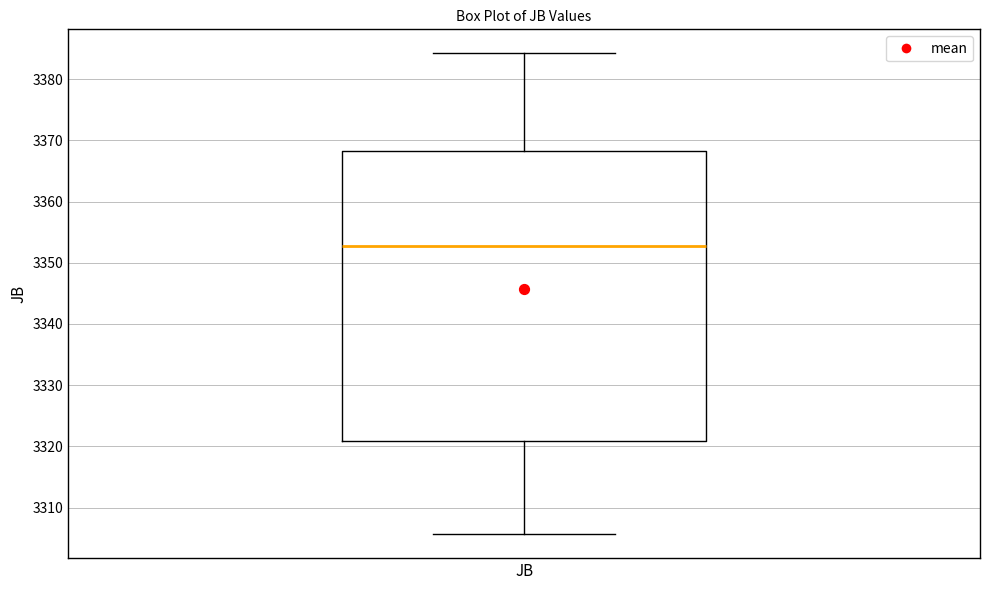

Where does the median line of the box for JB sit on the y-axis? The values are not printed on the chart, so give them approximately, as read against the axis.

3353